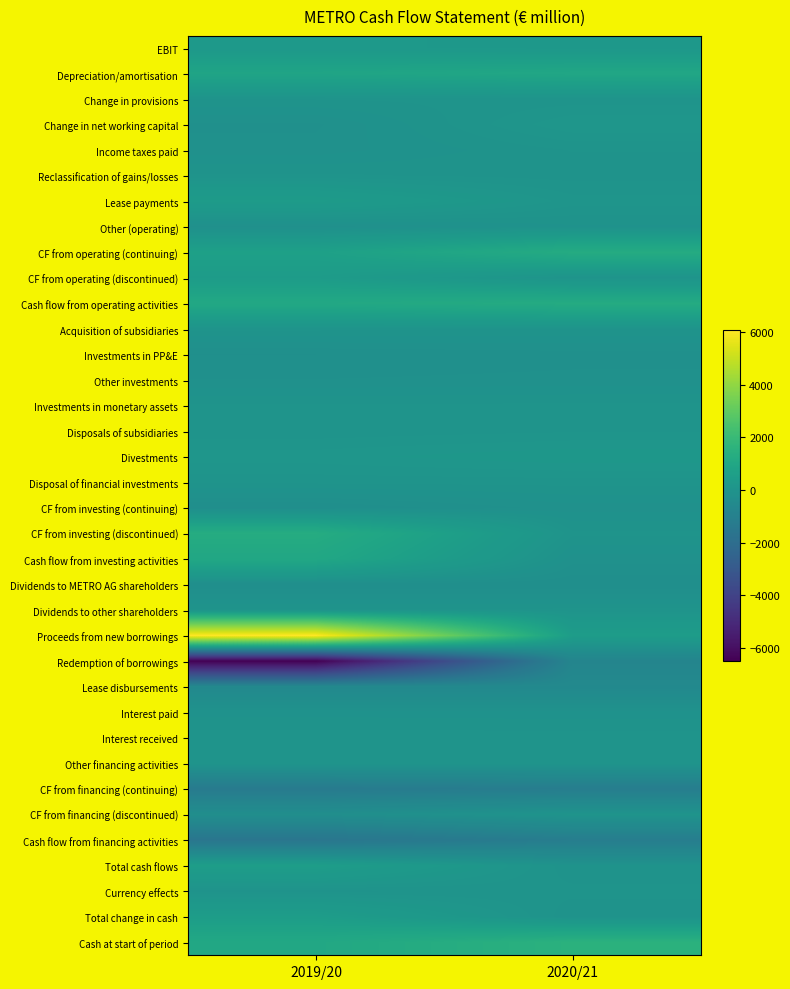

Reading left to right, extract all data points from this chart.

EBIT: 2019/20=257	2020/21=197
Depreciation/amortisation: 2019/20=856	2020/21=969
Change in provisions: 2019/20=-10	2020/21=3
Change in net working capital: 2019/20=-172	2020/21=130
Income taxes paid: 2019/20=-140	2020/21=-12
Reclassification of gains/losses: 2019/20=-4	2020/21=-37
Lease payments: 2019/20=401	2020/21=59
Other (operating): 2019/20=-180	2020/21=-72
CF from operating (continuing): 2019/20=646	2020/21=1237
CF from operating (discontinued): 2019/20=416	2020/21=0
Cash flow from operating activities: 2019/20=1062	2020/21=1237
Acquisition of subsidiaries: 2019/20=0	2020/21=-20
Investments in PP&E: 2019/20=-211	2020/21=-184
Other investments: 2019/20=-160	2020/21=-146
Investments in monetary assets: 2019/20=-8	2020/21=-1
Disposals of subsidiaries: 2019/20=0	2020/21=28
Divestments: 2019/20=114	2020/21=179
Disposal of financial investments: 2019/20=0	2020/21=7
CF from investing (continuing): 2019/20=-265	2020/21=-137
CF from investing (discontinued): 2019/20=1271	2020/21=0
Cash flow from investing activities: 2019/20=1006	2020/21=-137
Dividends to METRO AG shareholders: 2019/20=-254	2020/21=-254
Dividends to other shareholders: 2019/20=-7	2020/21=0
Proceeds from new borrowings: 2019/20=6066	2020/21=474
Redemption of borrowings: 2019/20=-6487	2020/21=-779
Lease disbursements: 2019/20=-547	2020/21=-541
Interest paid: 2019/20=-82	2020/21=-92
Interest received: 2019/20=16	2020/21=14
Other financing activities: 2019/20=16	2020/21=27
CF from financing (continuing): 2019/20=-1280	2020/21=-1152
CF from financing (discontinued): 2019/20=-278	2020/21=0
Cash flow from financing activities: 2019/20=-1557	2020/21=-1152
Total cash flows: 2019/20=510	2020/21=-52
Currency effects: 2019/20=-29	2020/21=1
Total change in cash: 2019/20=482	2020/21=-51
Cash at start of period: 2019/20=1044	2020/21=1525